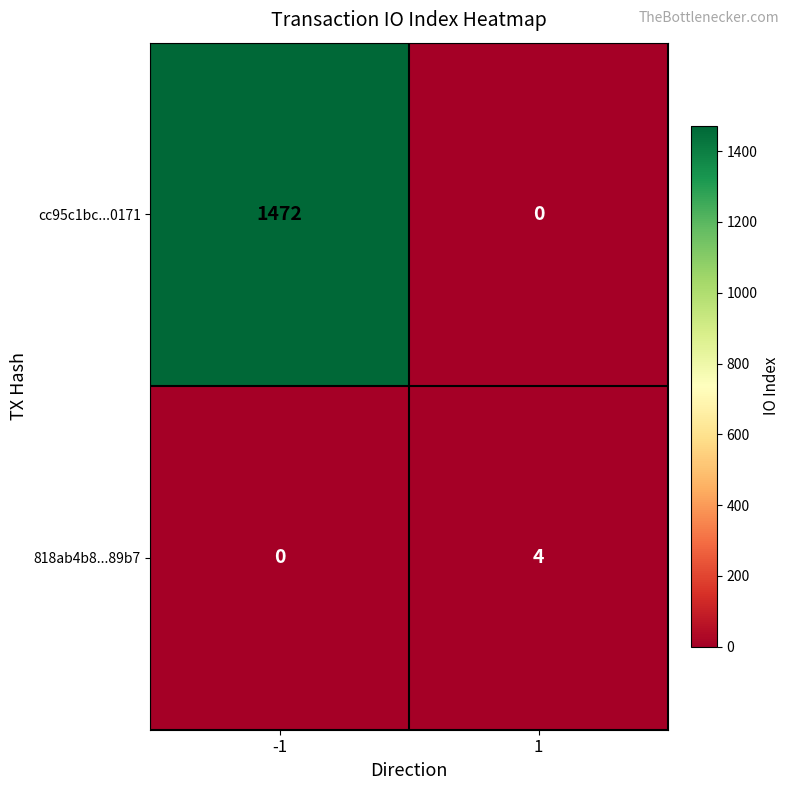

Rank the series at -1 from highest to lowest value.

cc95c1bc...0171, 818ab4b8...89b7